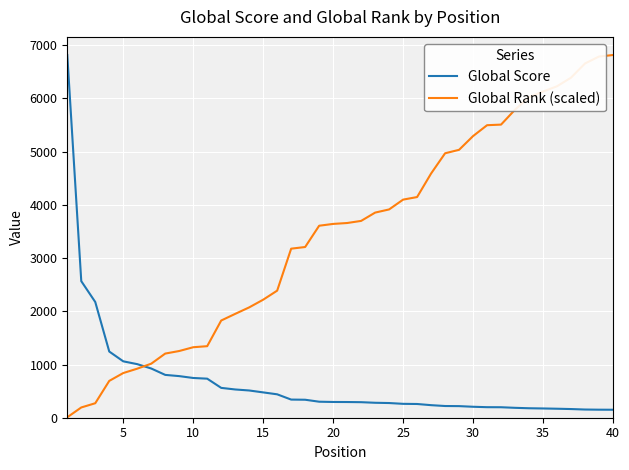

What is the maximum value for Global Rank (scaled)?

6817.0